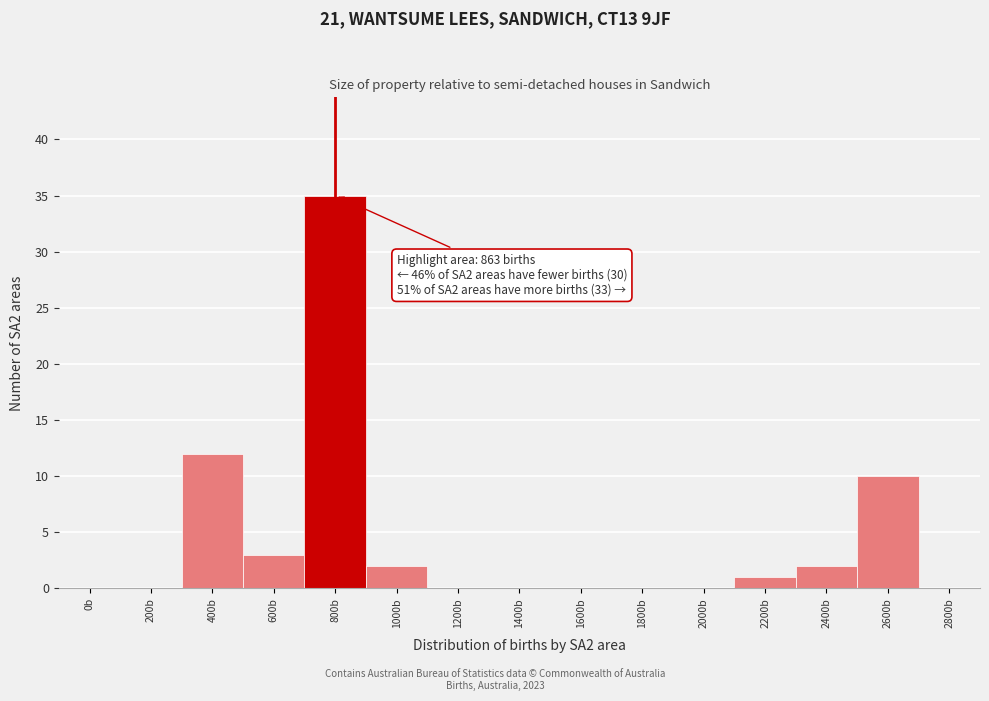

Reading left to right, extract all data points from this chart.

0b=0	200b=0	400b=12	600b=3	800b=35	1000b=2	1200b=0	1400b=0	1600b=0	1800b=0	2000b=0	2200b=1	2400b=2	2600b=10	2800b=0